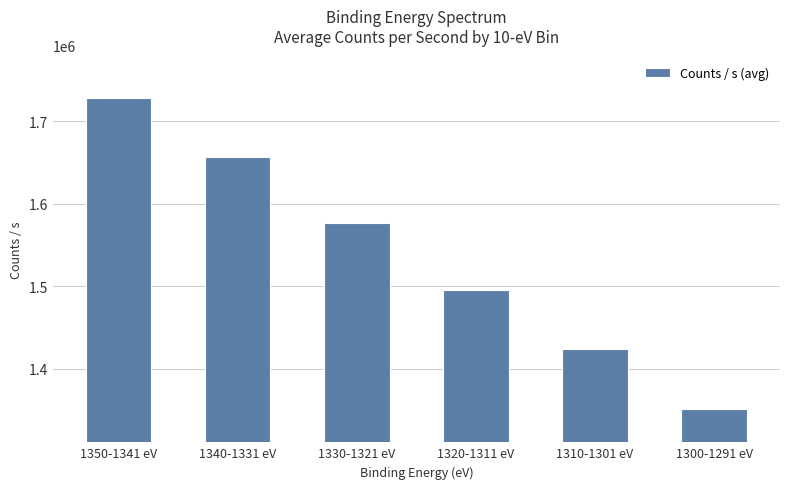

What position from the right is 1300-1291 eV?

1